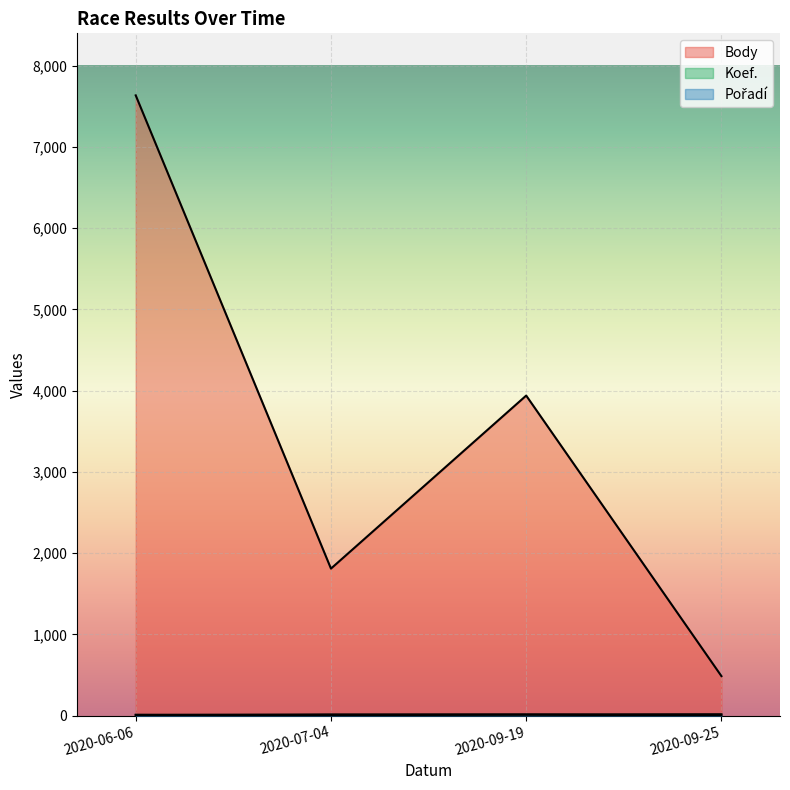

What is the difference between the highest and lowest values at 2020-09-19?

3927